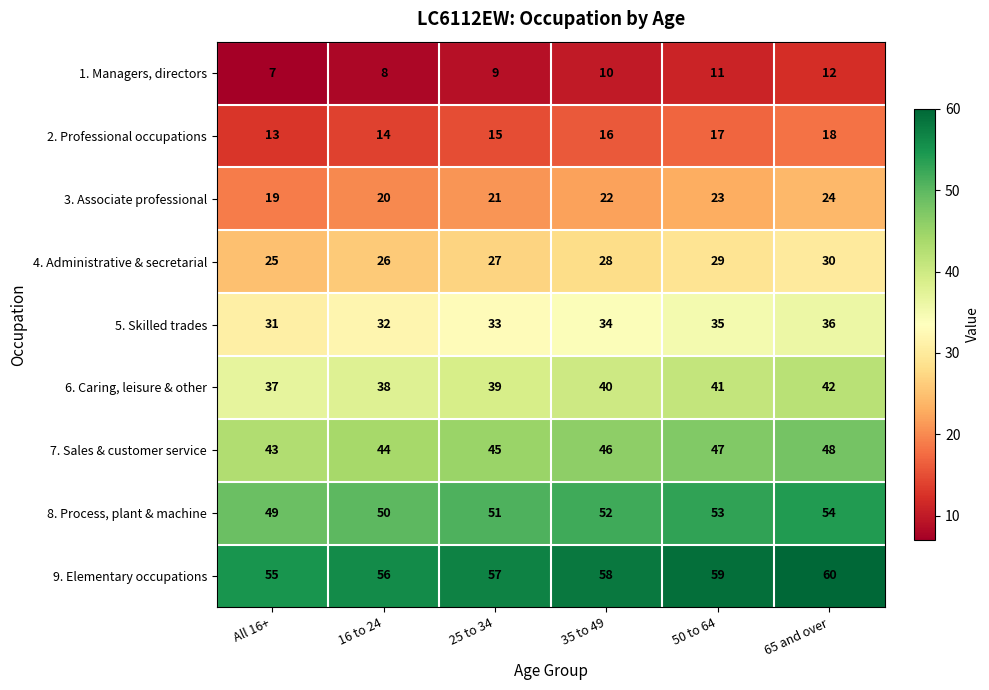

Which category has the highest value across all series?

65 and over